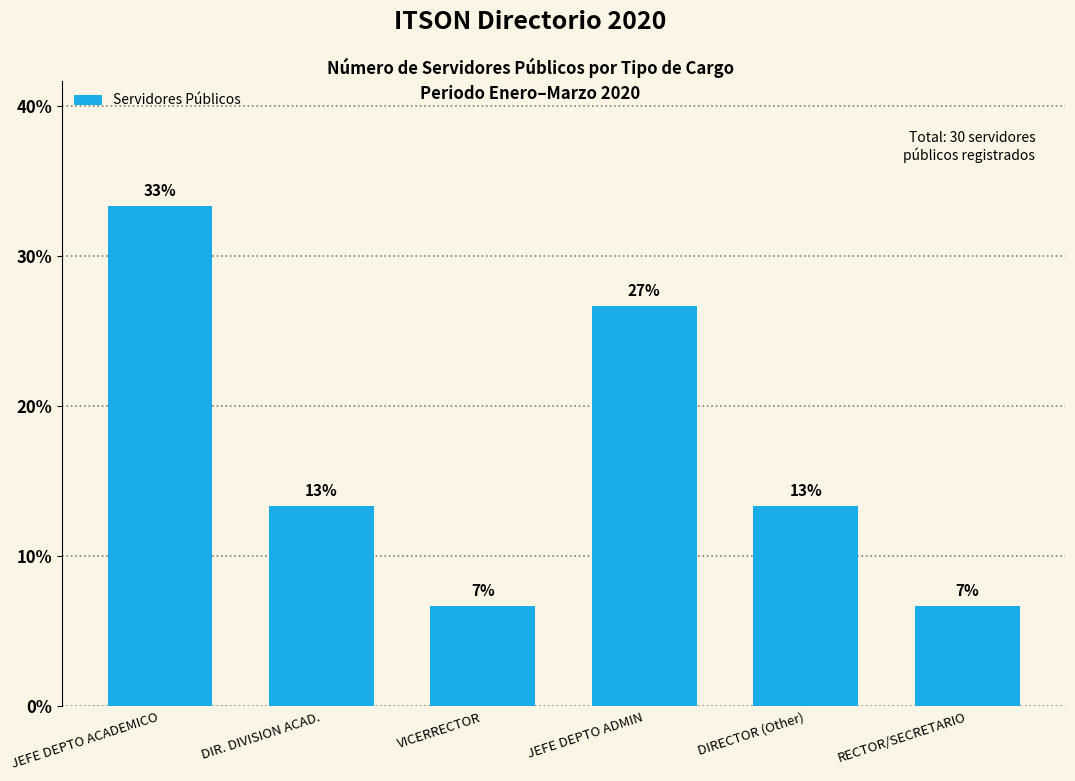

Are the bars horizontal?

No